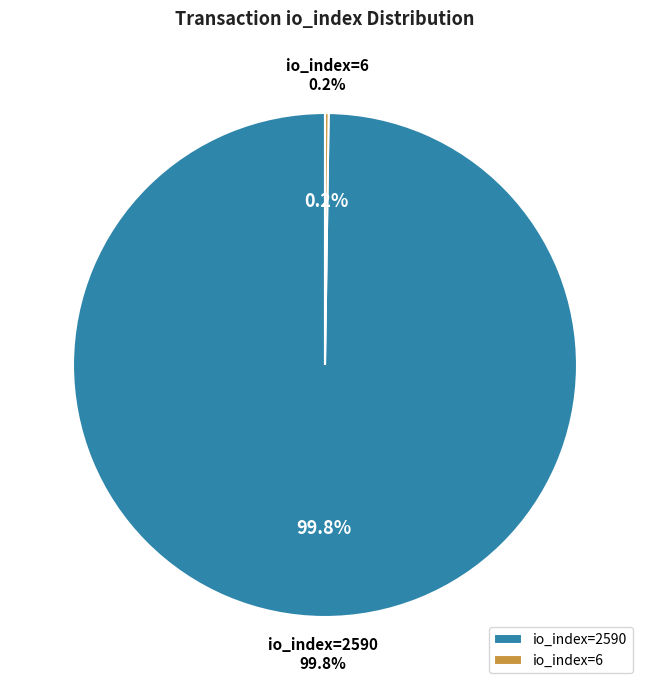

Is there a majority slice in this chart?

Yes